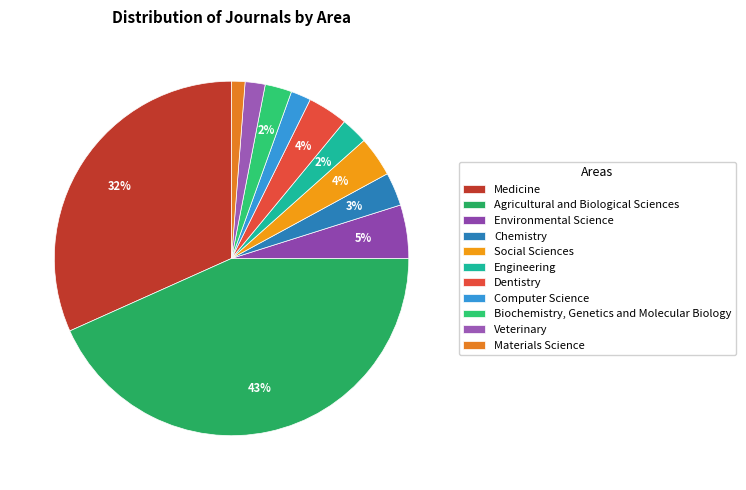

Which category has the smallest portion of the pie?

Materials Science